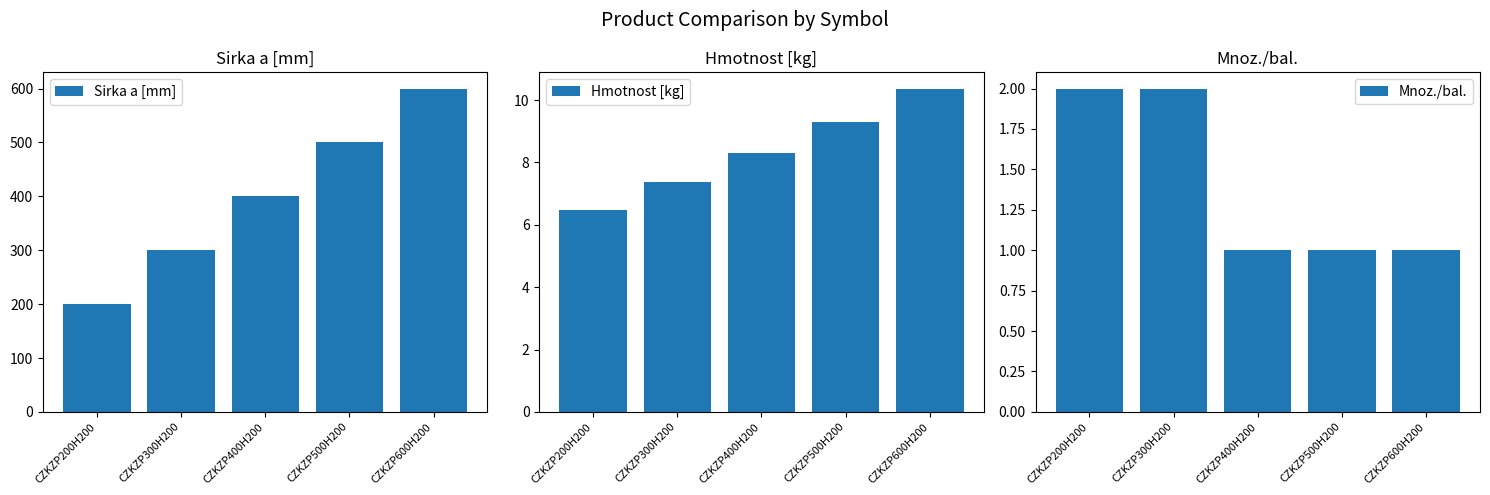

Which series changed the most between CZKZP200H200 and CZKZP500H200?

Sirka a [mm]